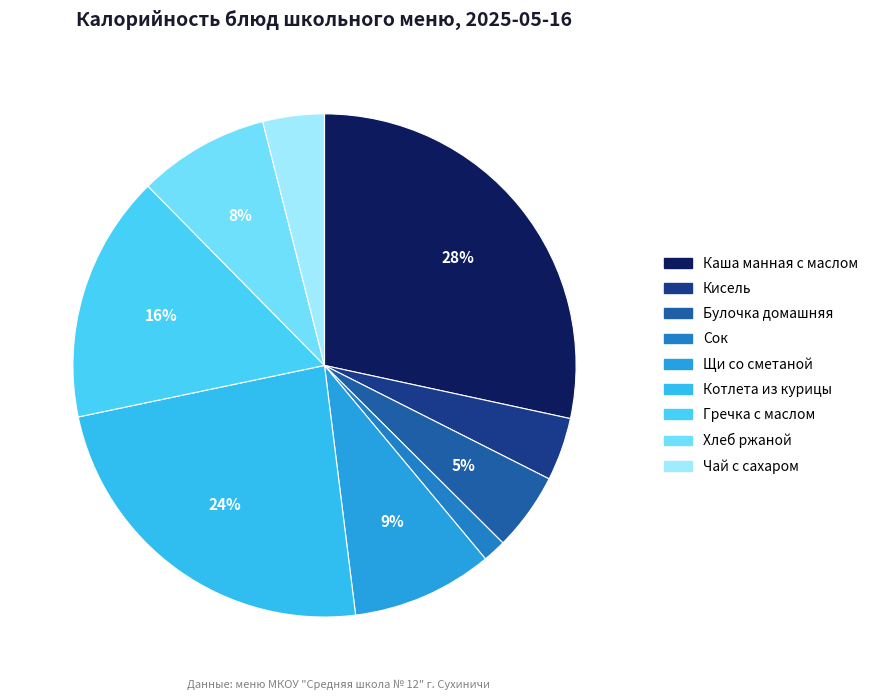

Does any single category account for the majority?

No